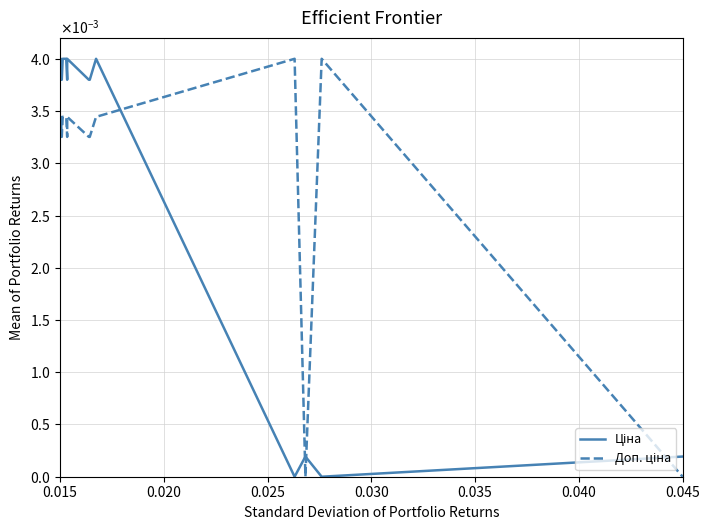

How many lines are shown in the chart?

2